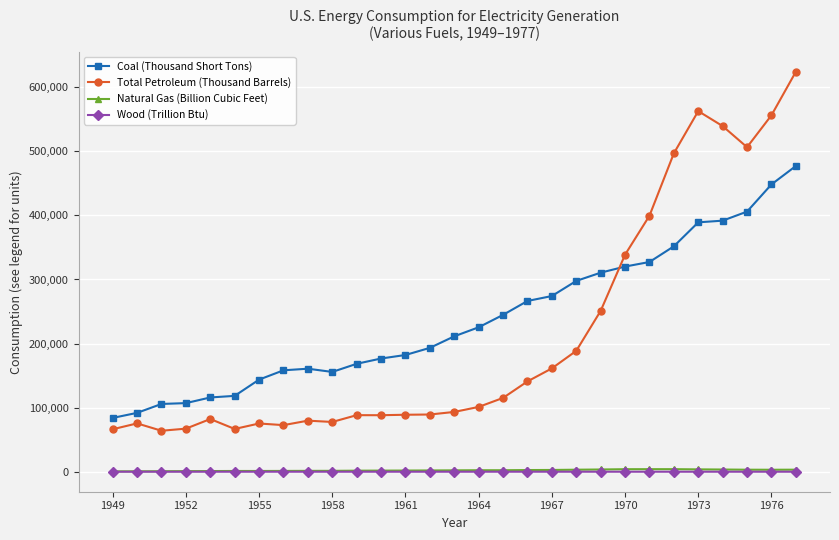

True or false: Total Petroleum (Thousand Barrels) and Natural Gas (Billion Cubic Feet) intersect in this chart.

False